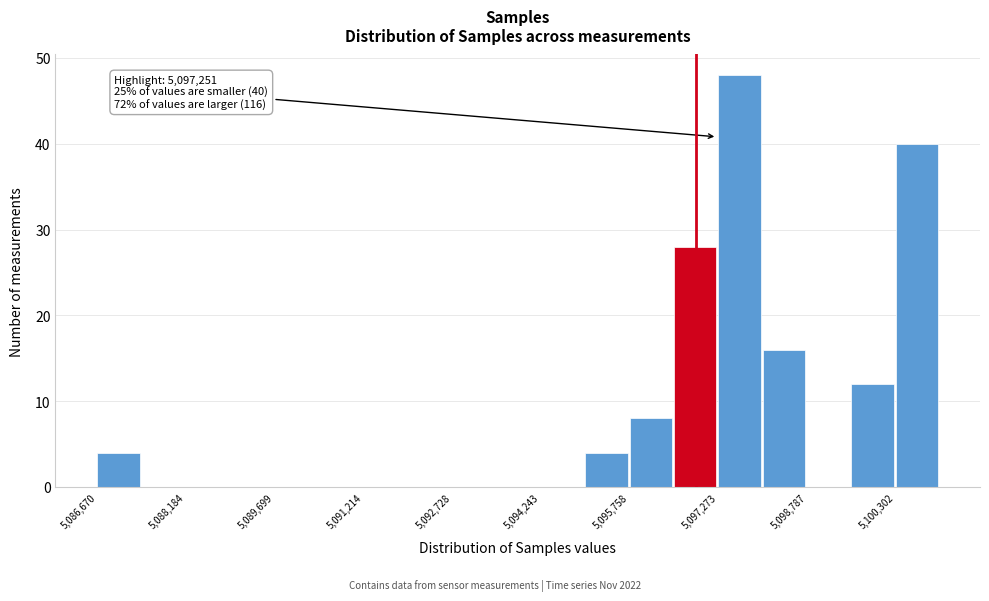

Around what value on the x-axis is the tallest bar? Give the approximate position of its centre, as read against the axis.

5097600